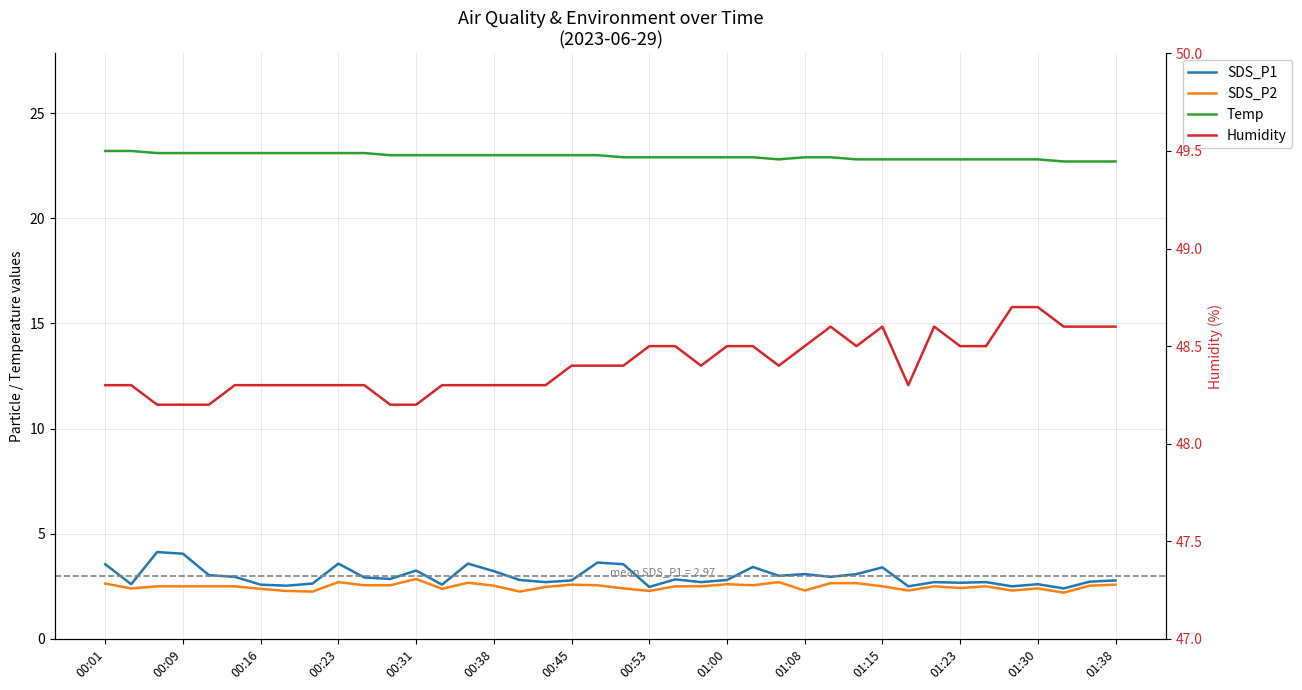

True or false: Humidity and Temp intersect in this chart.

False